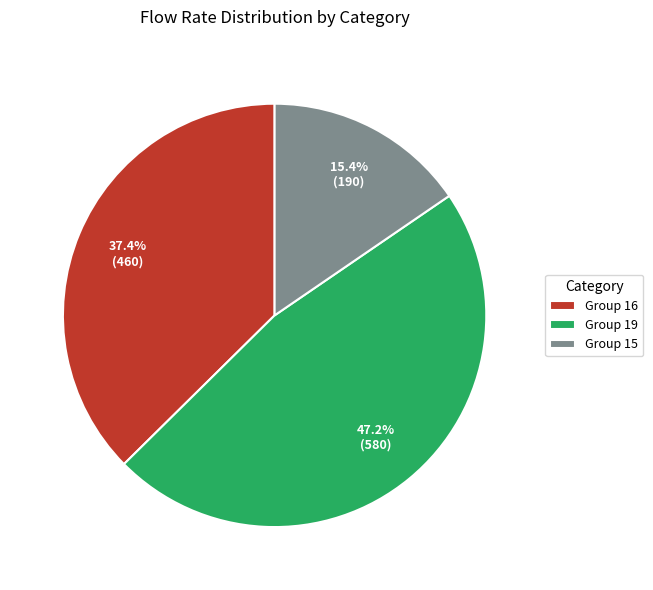

Count the number of slices in the pie.

3